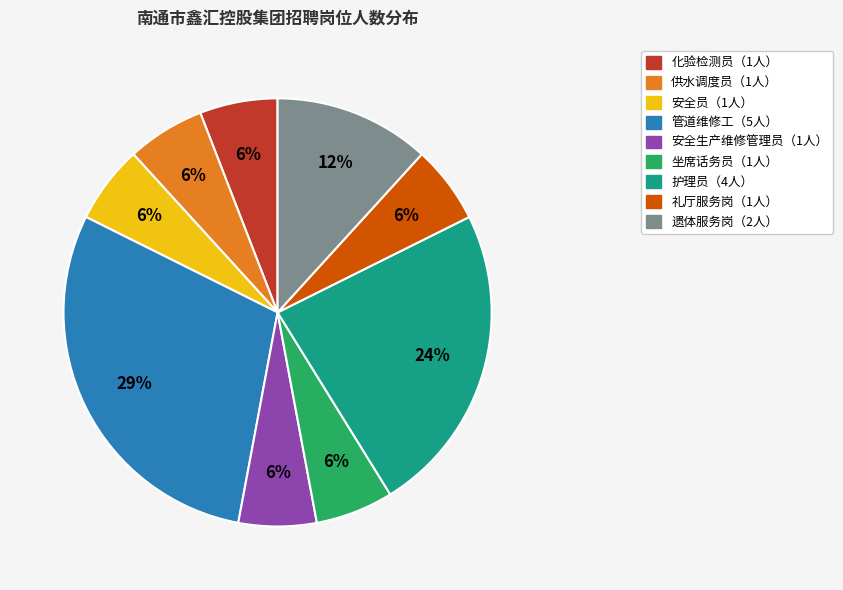

Does any single category account for the majority?

No